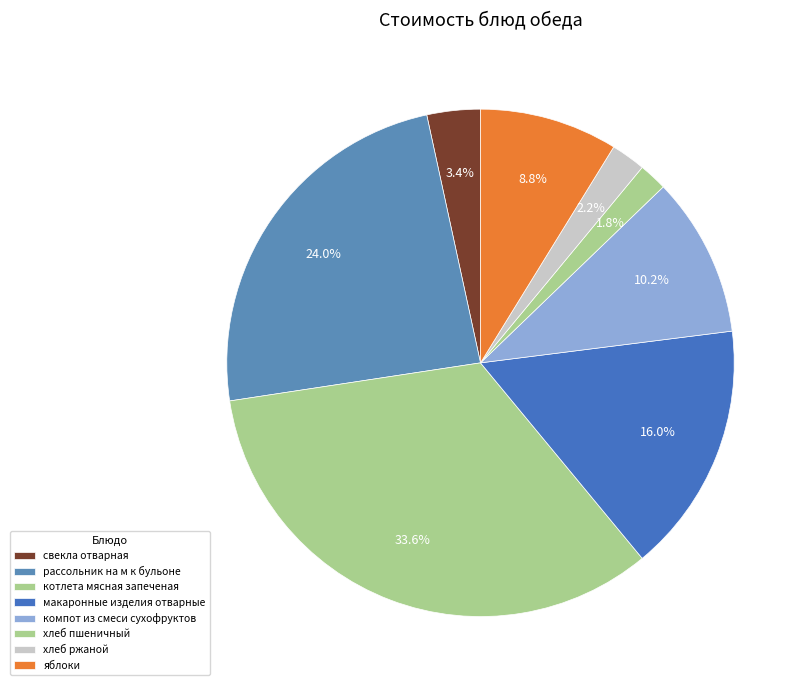

Does котлета мясная запеченая account for over 50% of the chart?

No